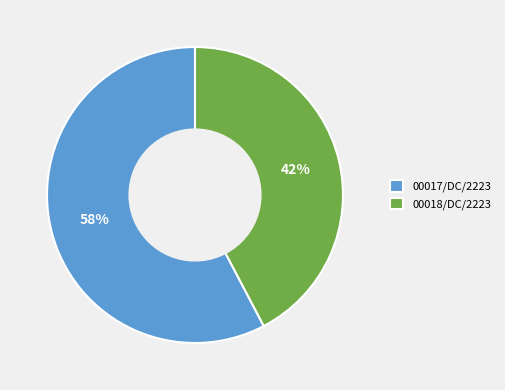

To the nearest percent, what is the average slice percentage?

50%